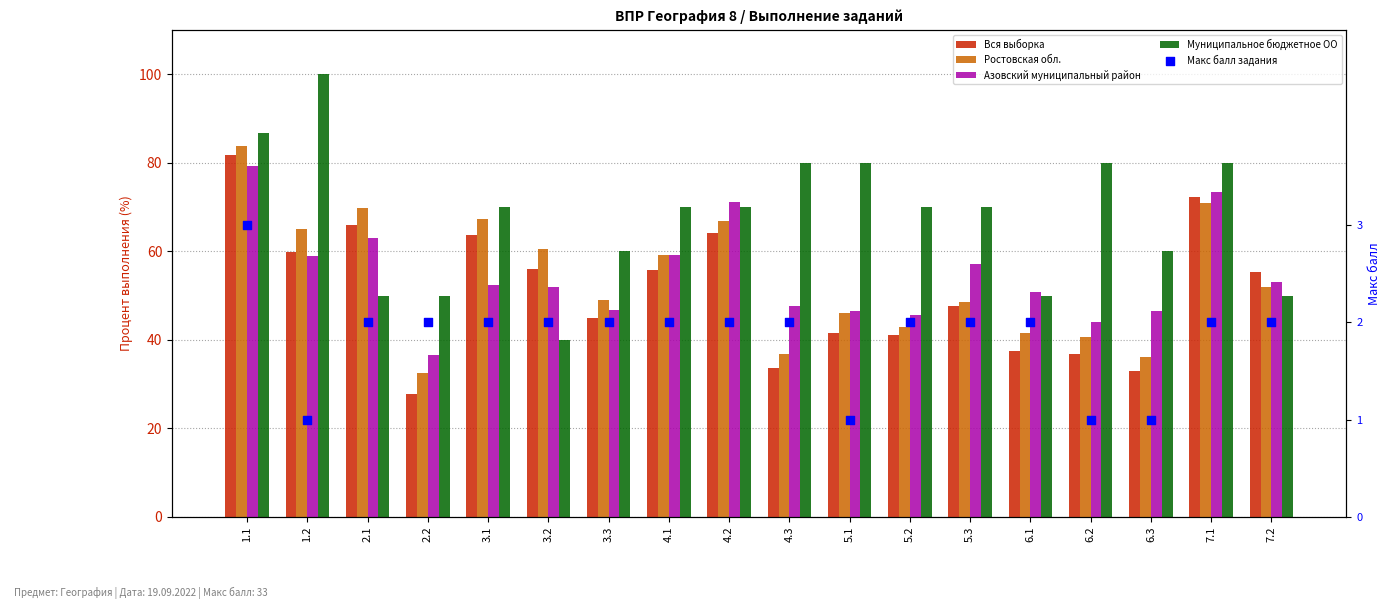

Which series reaches the maximum Y coordinate?

Муниципальное бюджетное ОО